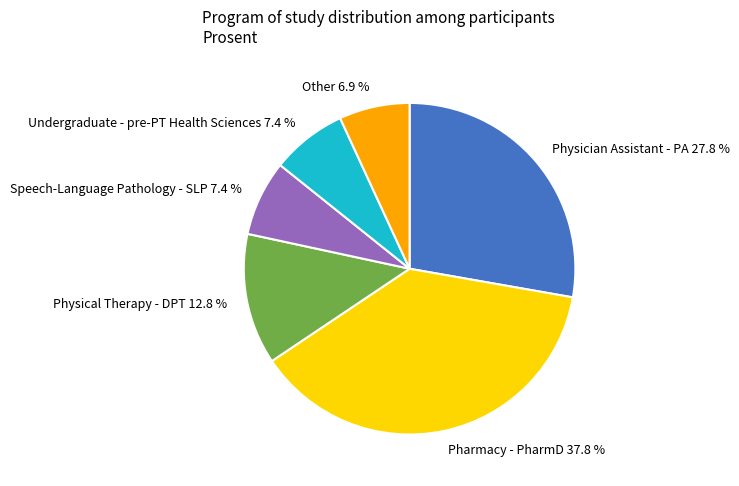

Count the number of slices in the pie.

6